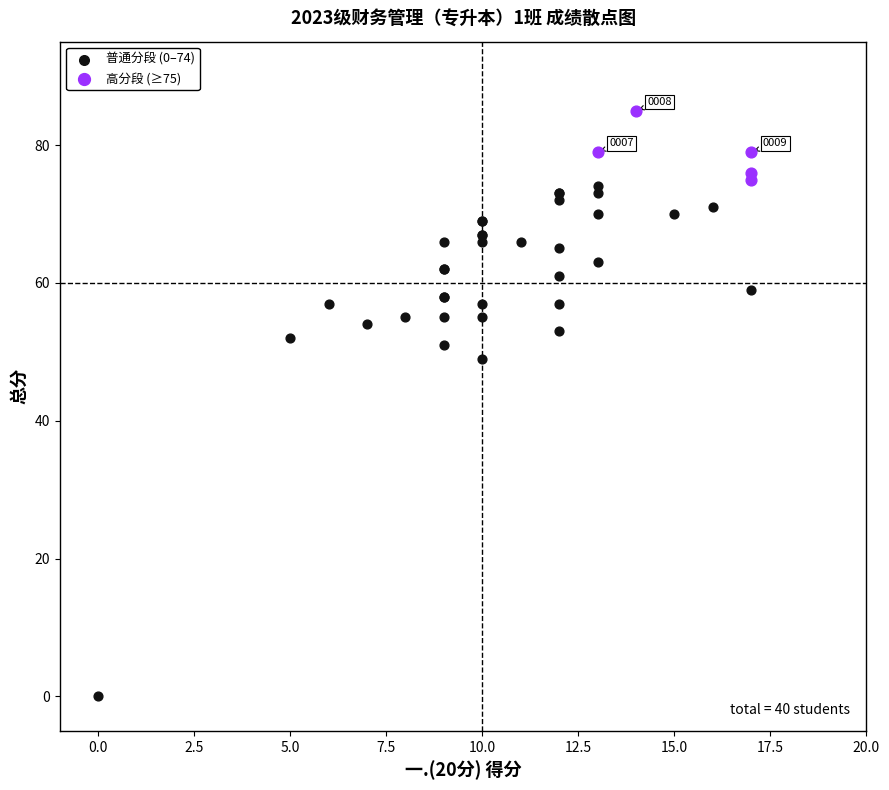

Which series has the widest spread of Y values?

普通分段 (0–74)